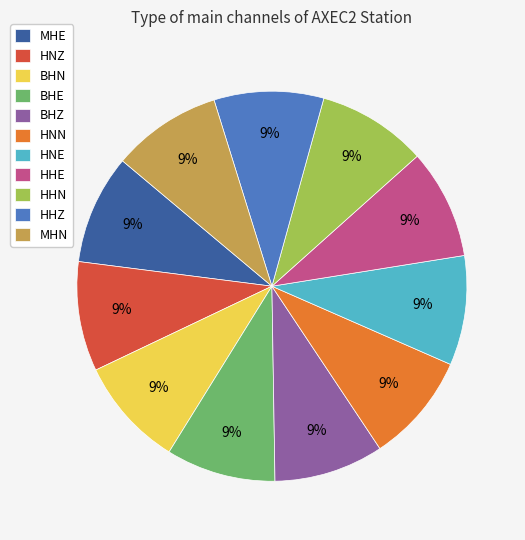

What is the ratio of the value at MHN to the value at BHE?

1.0